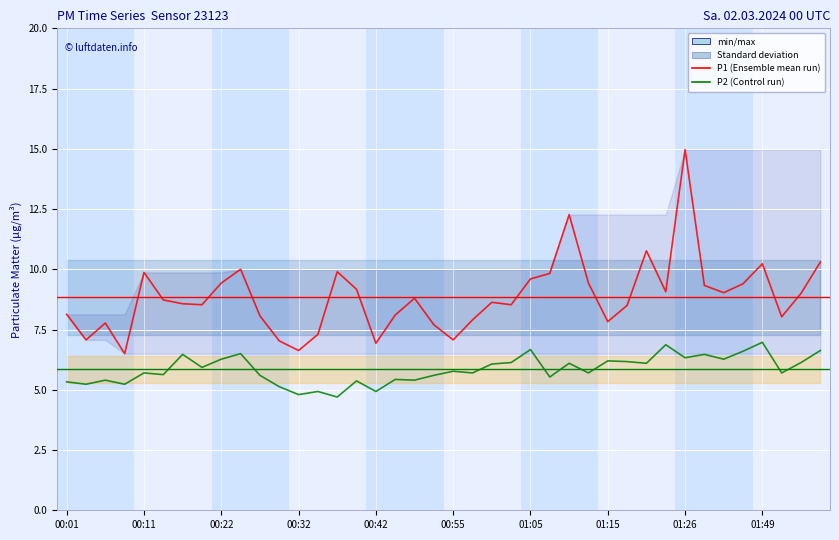

Between 00:58 and 01:03, which series saw the biggest shift?

P1